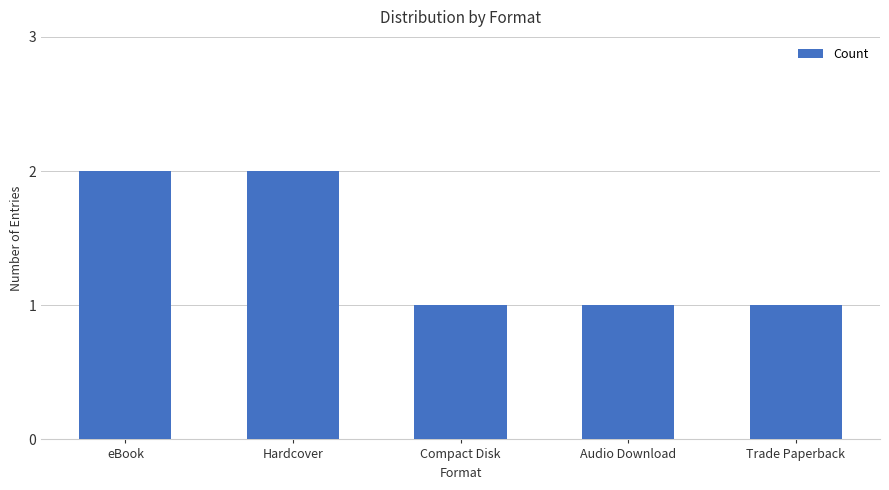

Reading left to right, list all the values displayed in this chart.

eBook=2	Hardcover=2	Compact Disk=1	Audio Download=1	Trade Paperback=1